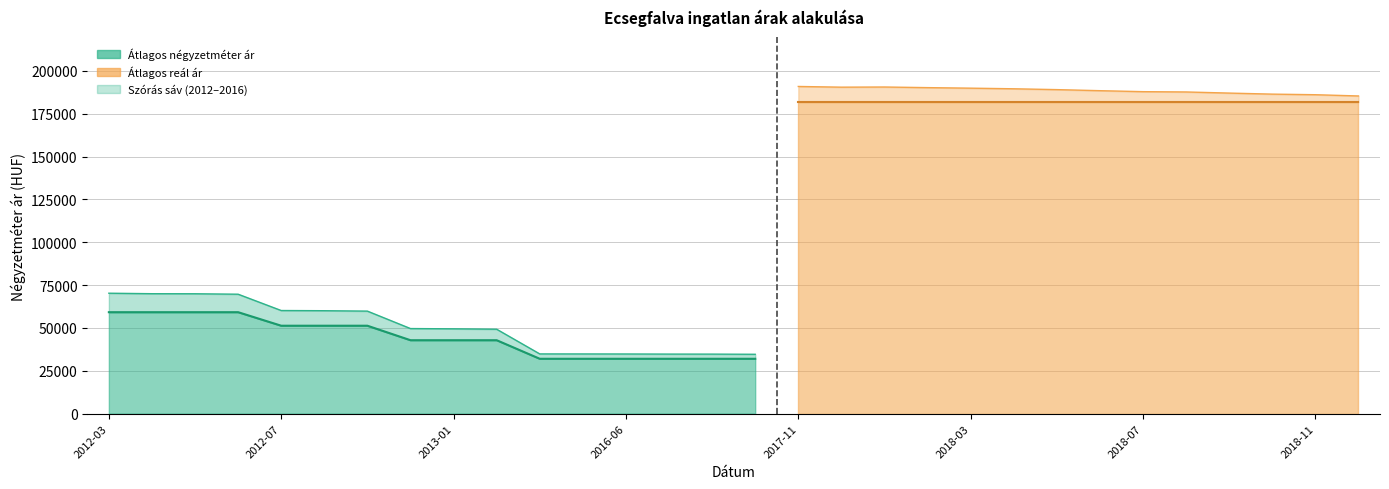

What is the label of the 7th point from the left?

2012-09